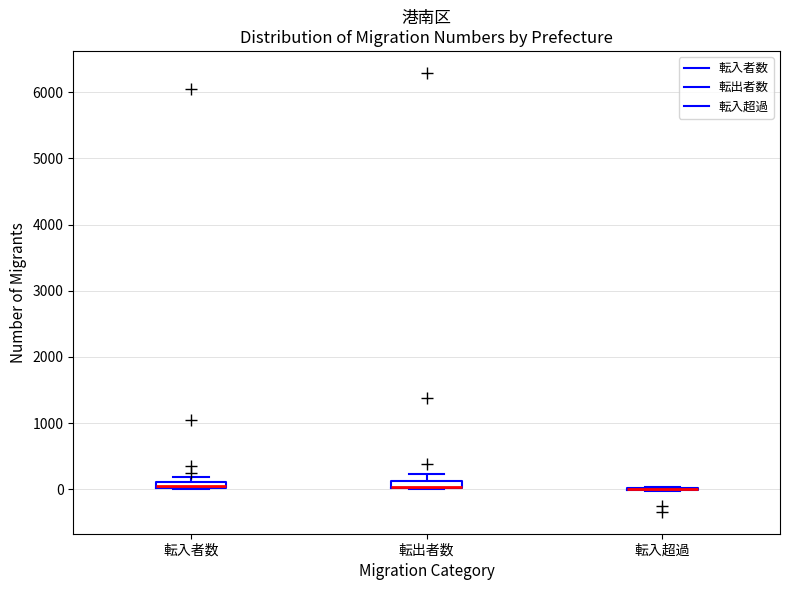

Where does the upper whisker of the box for 転出者数 end on the y-axis? The values are not printed on the chart, so give them approximately, as read against the axis.

200